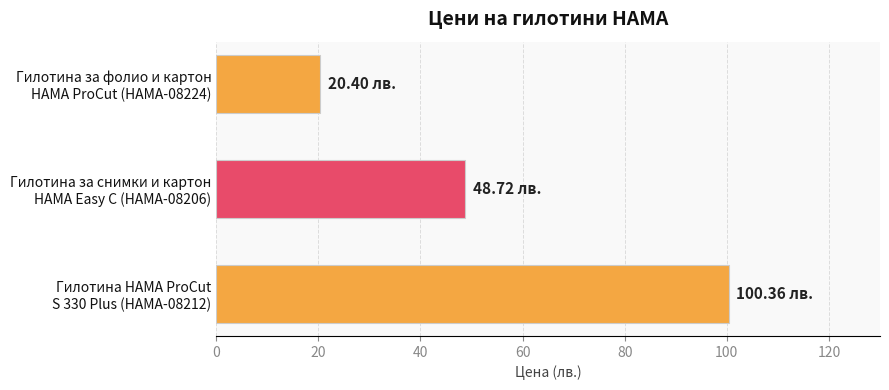

What is the average value?

56.5